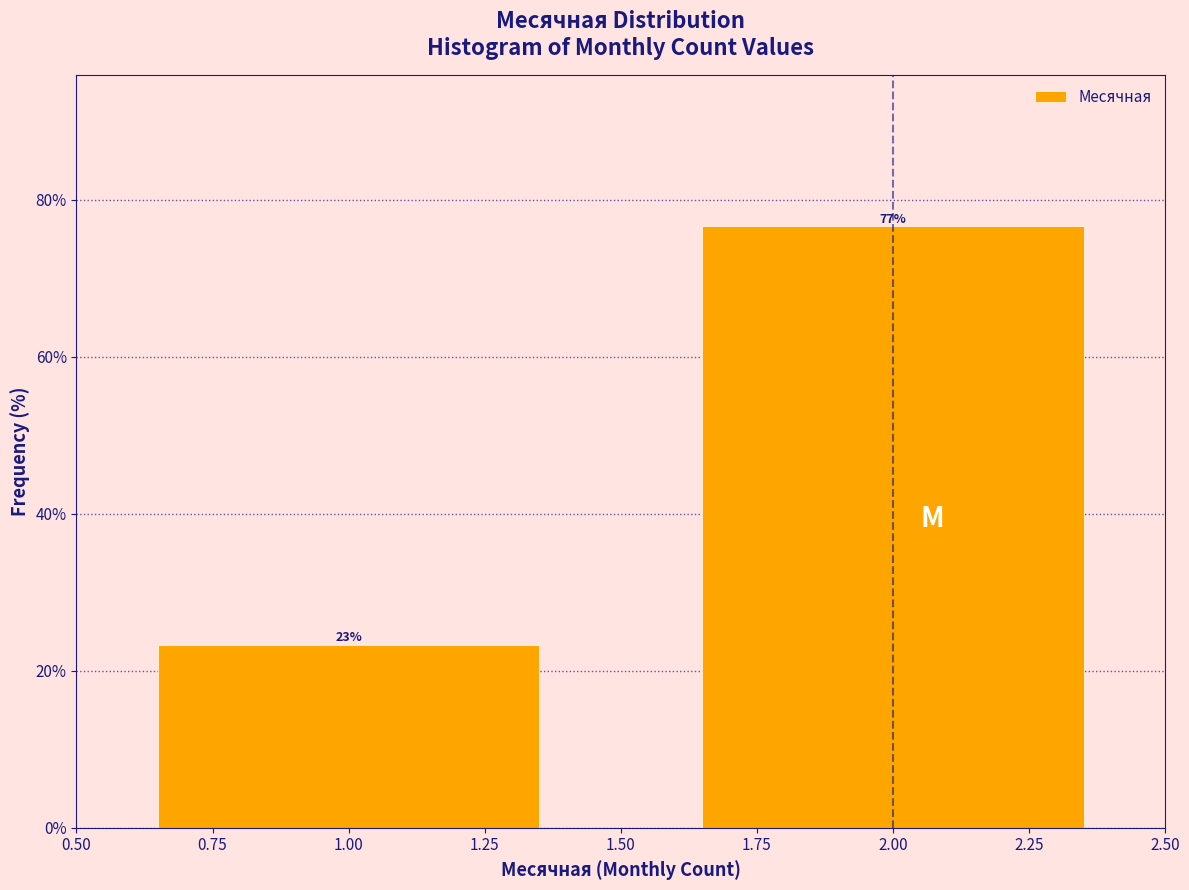

What is the minimum value shown in the chart?

23.3